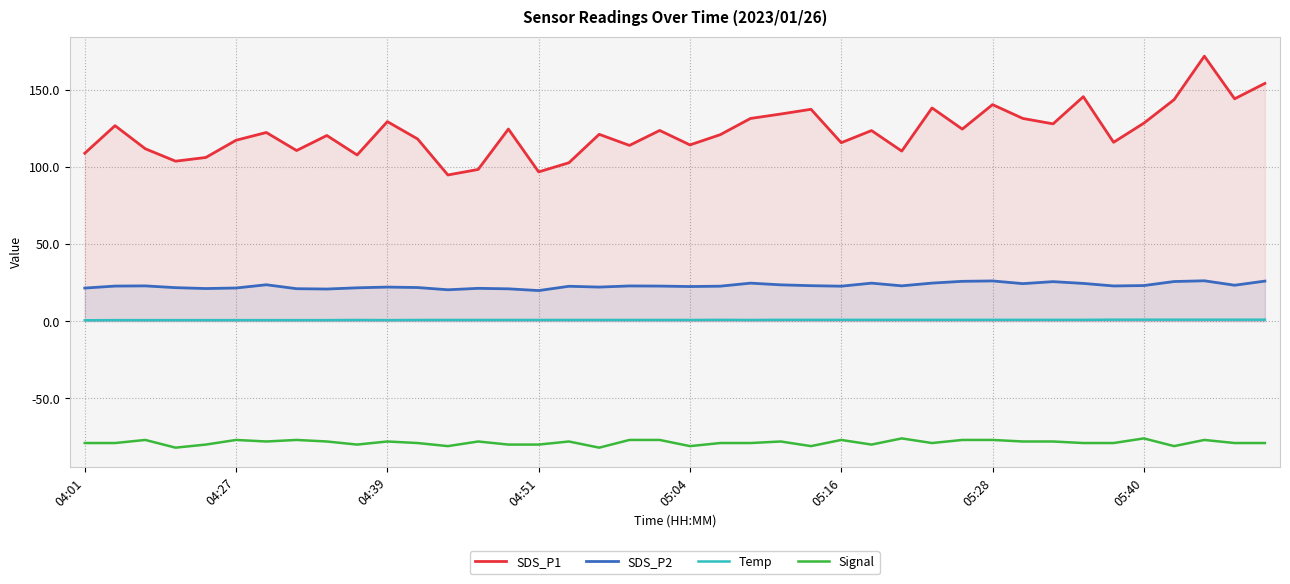

At how many categories does at least one series exceed 115?

27